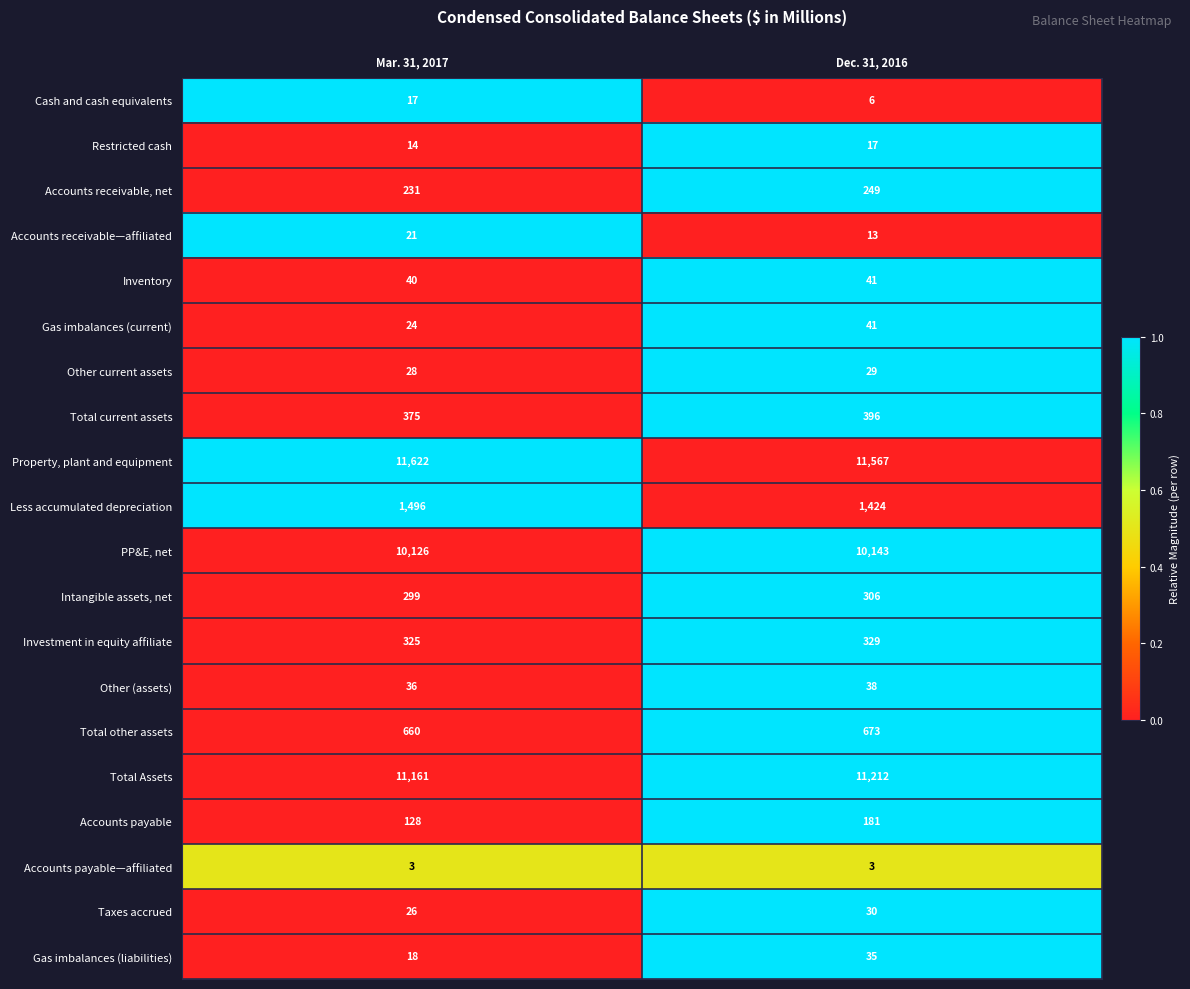

Is it true that Accounts payable—affiliated equals 3 at Mar. 31, 2017?

True